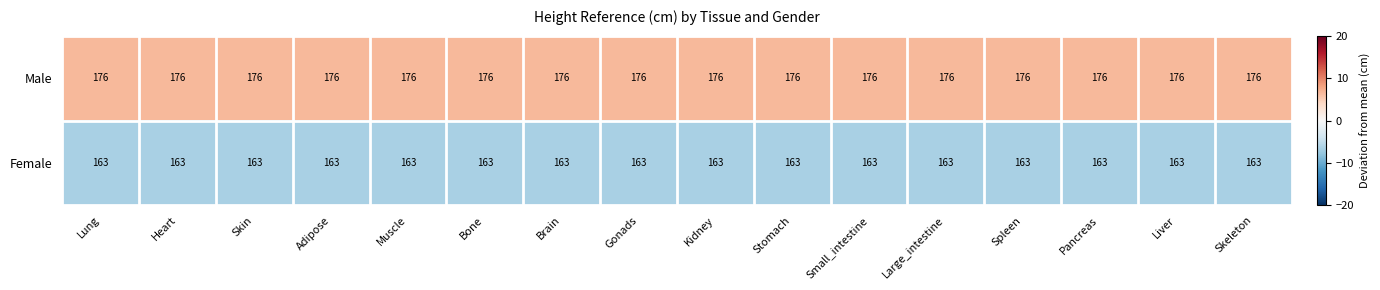

What is the spread (max minus min) of values at Brain?

13